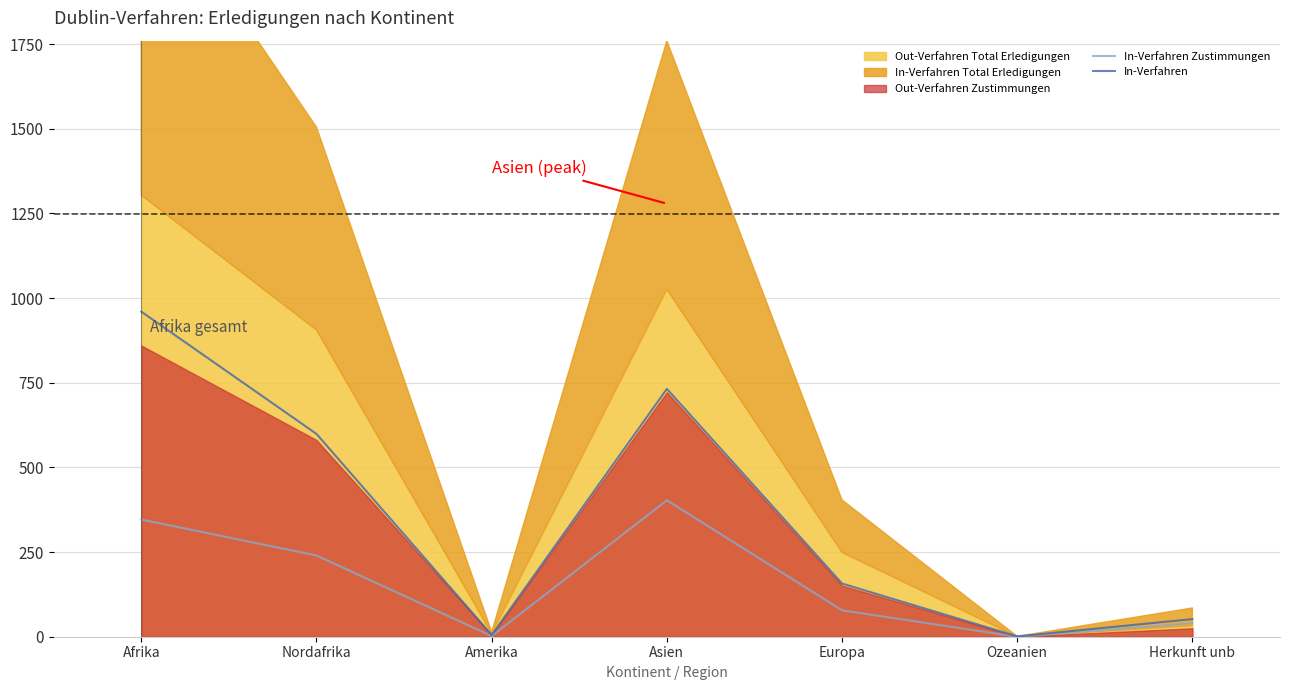

The value of In-Verfahren at Afrika is 199. True or false?

False